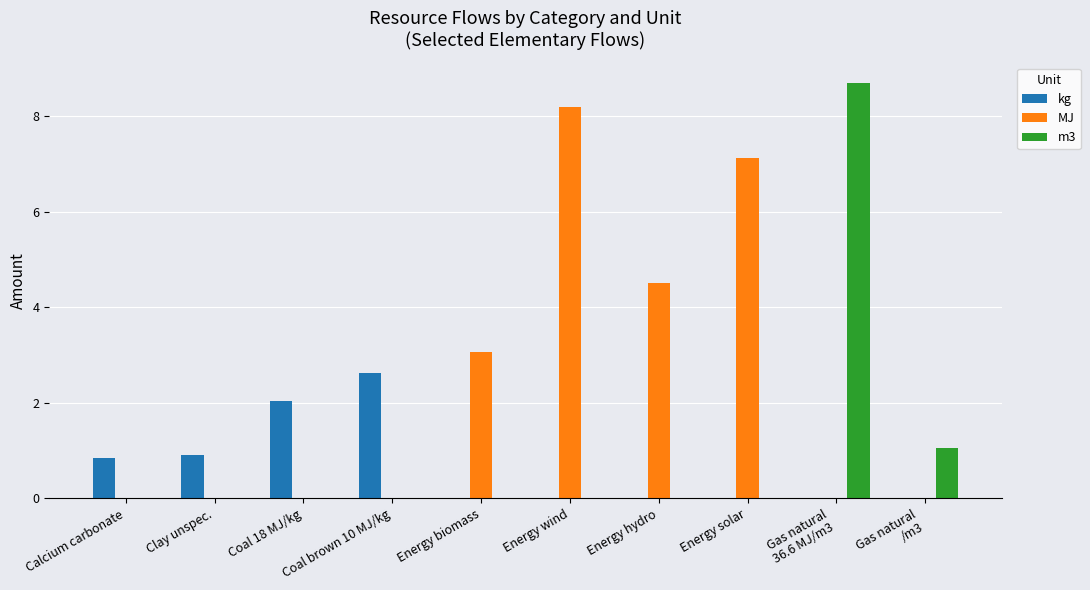

Is it true that m3 equals 1.0 at Gas natural
/m3?

True